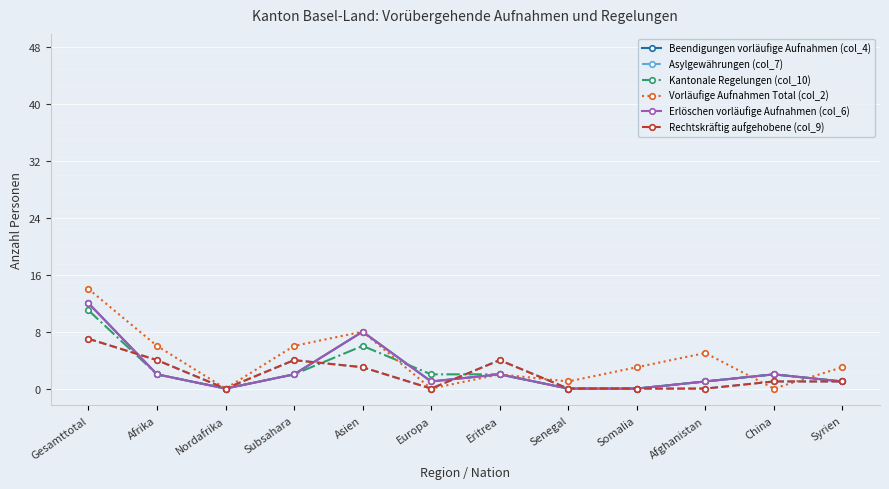

Which label corresponds to the smallest value in the chart?

Nordafrika